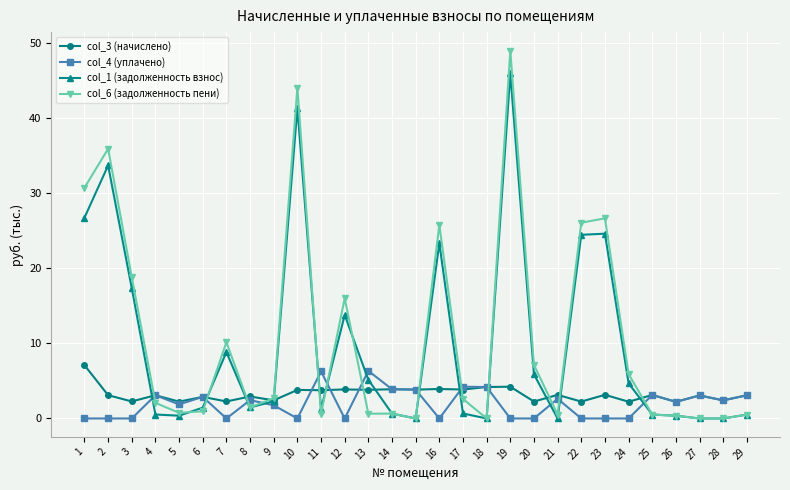

At which category does col_6 (задолженность пени) reach its first local peak?

2